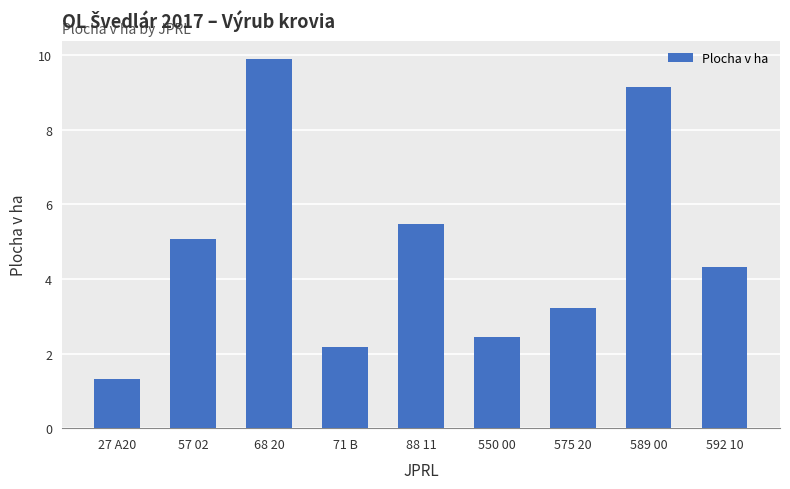

List the labels in order of value, largest first.

68 20, 589 00, 88 11, 57 02, 592 10, 575 20, 550 00, 71 B, 27 A20